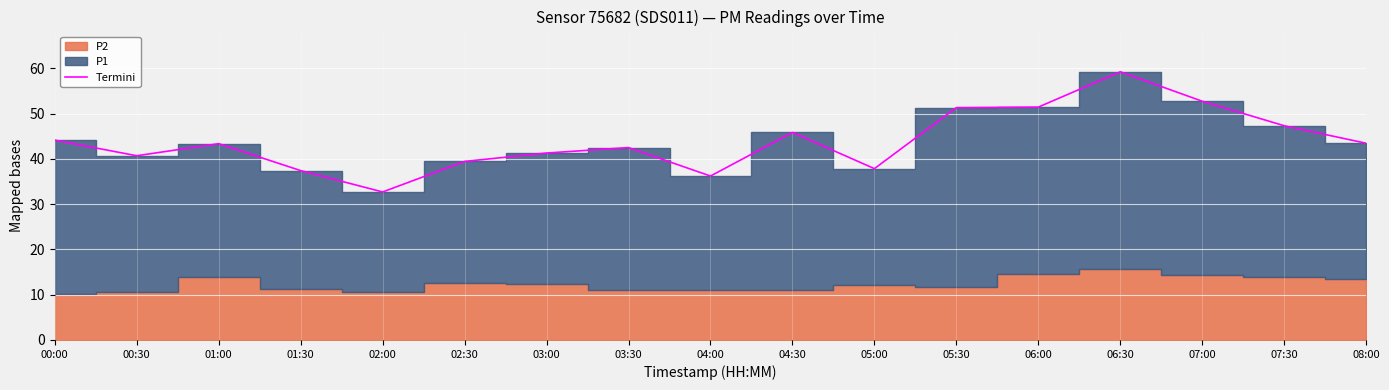

What is the approximate value at 05:30?

51.3